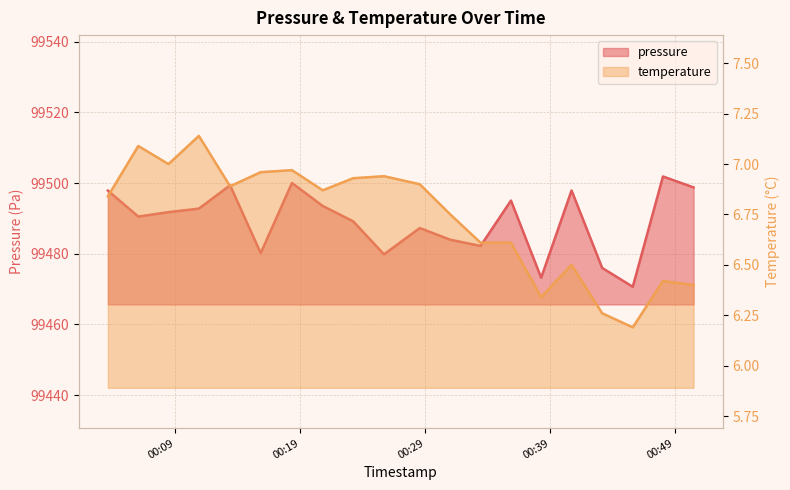

Rank the series at 2023-03-20T00:28:34 from lowest to highest value.

temperature, pressure